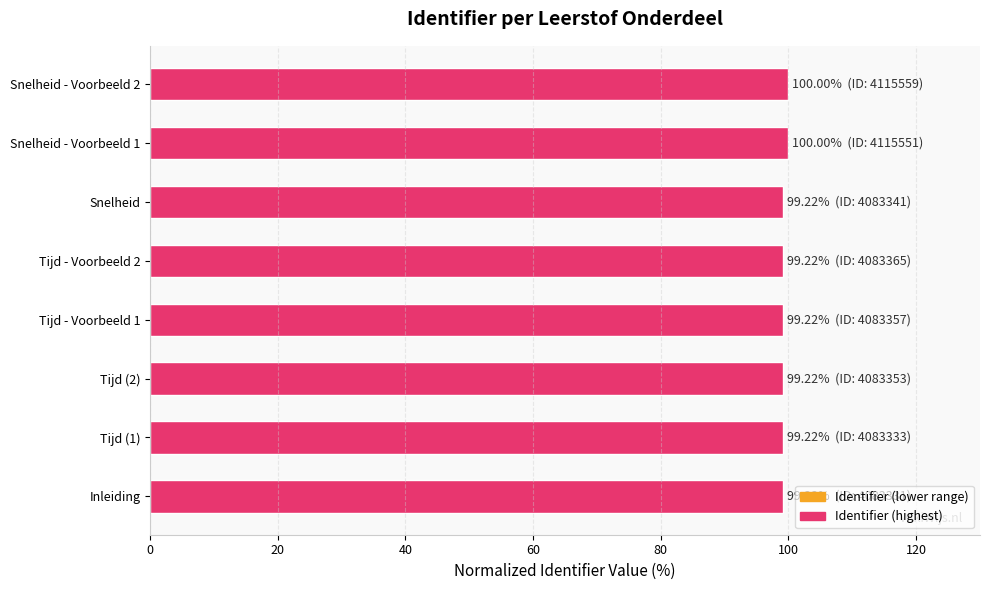

What is the average value?

99.4